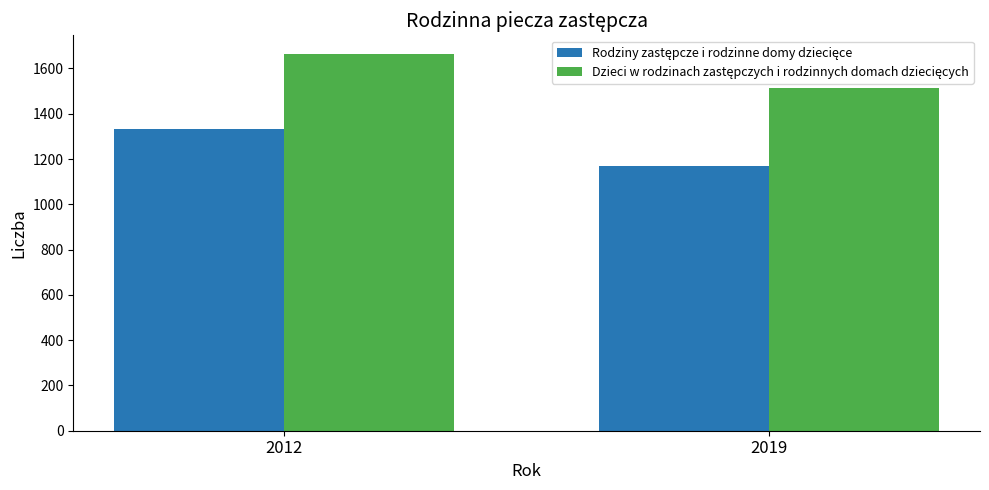

What is the total value across all series at 2019?

2682